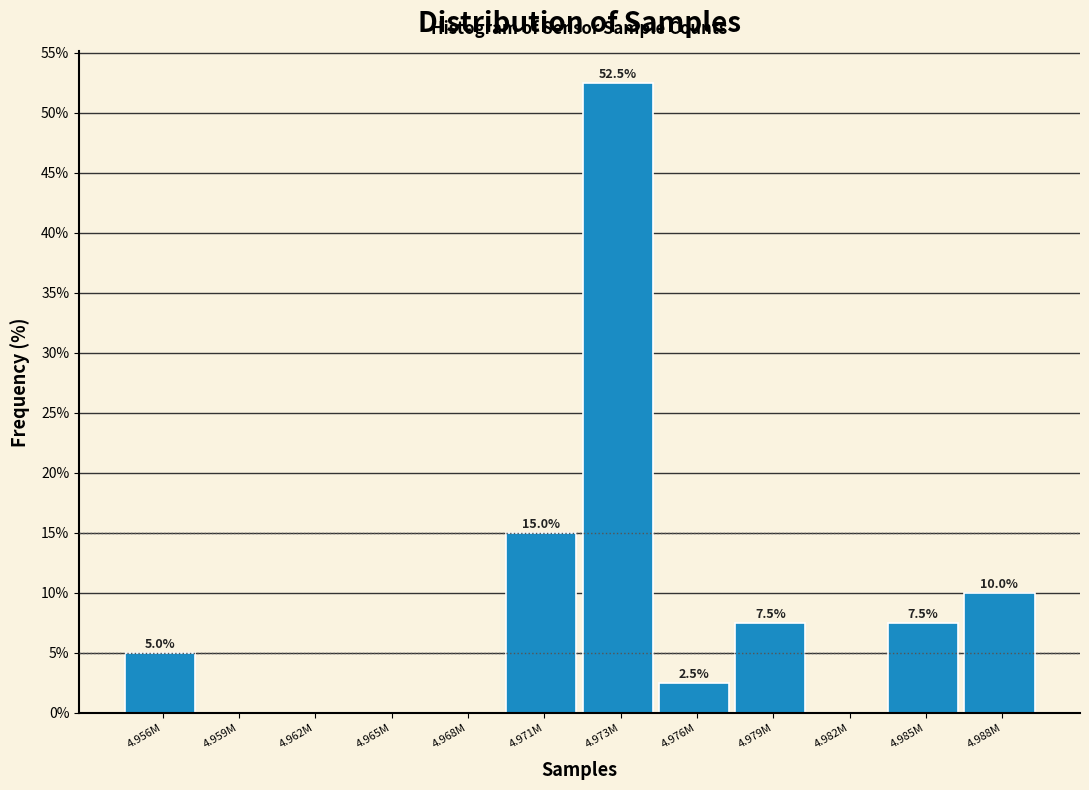

Reading right to left, transcribe all the data shown in this chart.

4.988M=10.0	4.985M=7.5	4.982M=0.0	4.979M=7.5	4.976M=2.5	4.973M=52.5	4.971M=15.0	4.968M=0.0	4.965M=0.0	4.962M=0.0	4.959M=0.0	4.956M=5.0